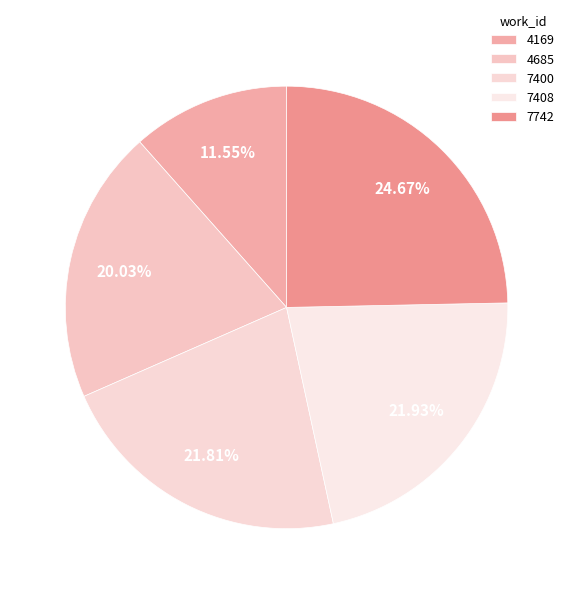

True or false: 7400 accounts for 22% of the total.

True